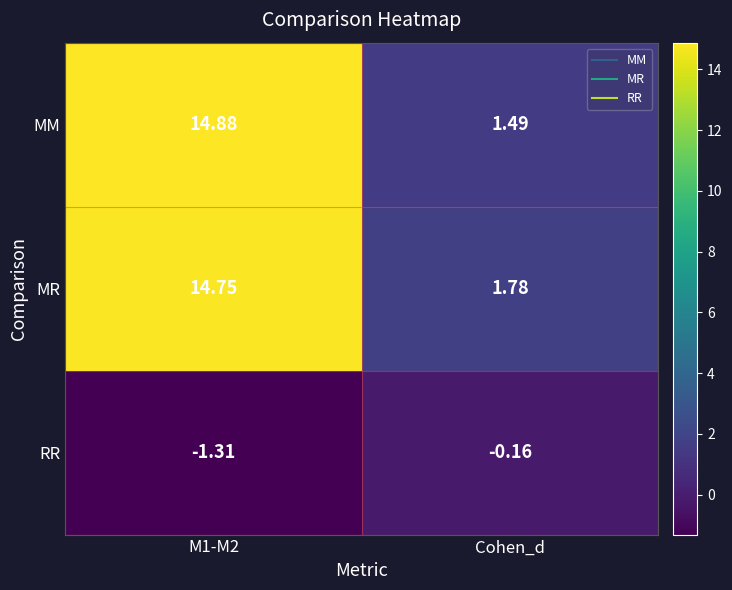

At how many categories does at least one series exceed 2?

1